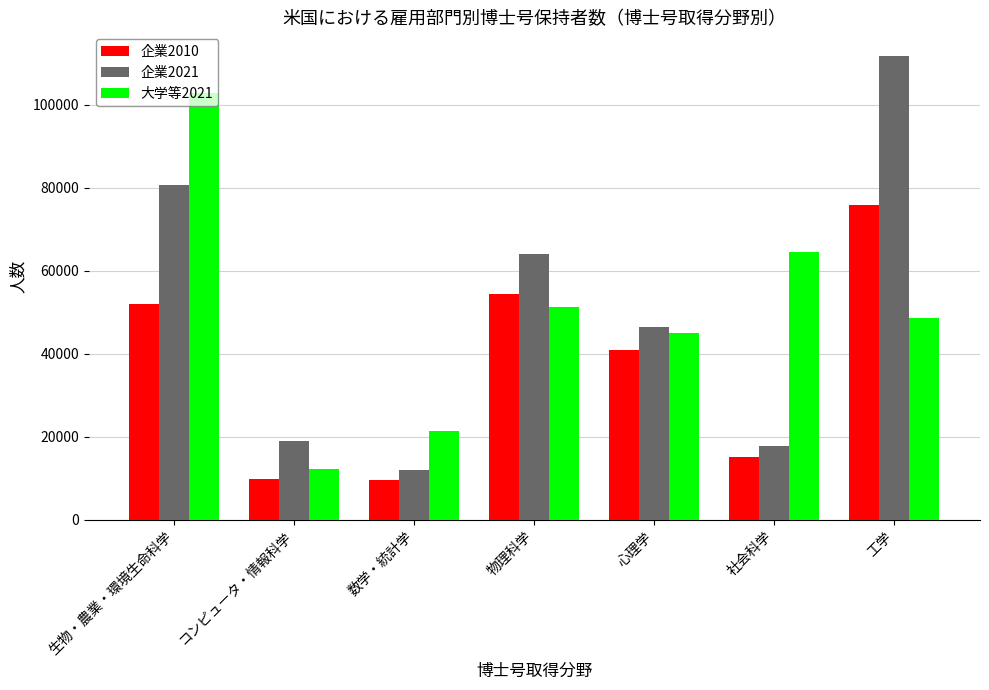

What is the value of the 大学等2021 bar at the 7th from the left?

48700